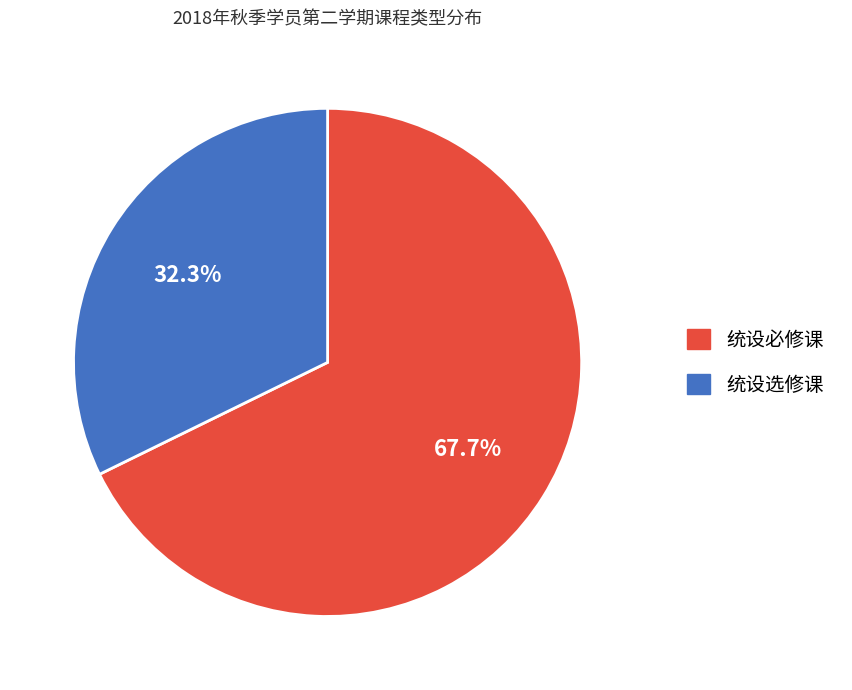

Rank the categories by value from highest to lowest.

统设必修课, 统设选修课